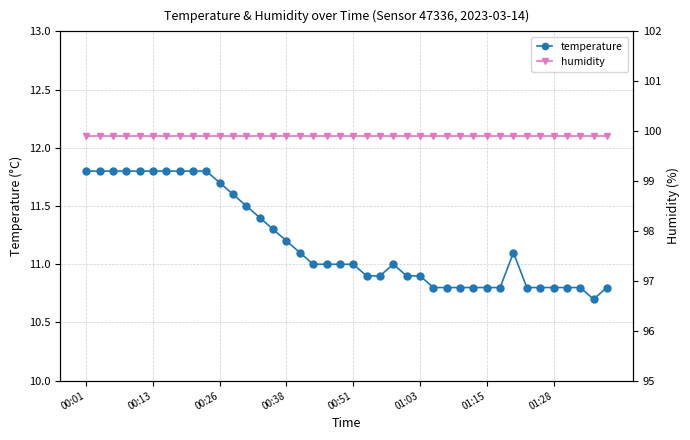

Is it true that humidity equals 63.9 at 23?

False